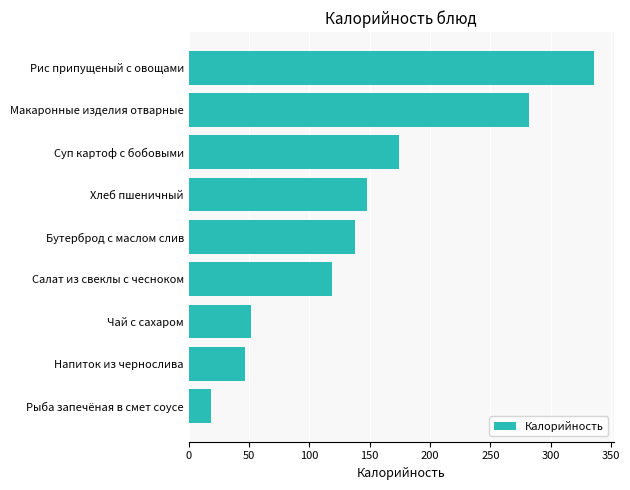

Are the bars grouped side by side (vs. stacked)?

No